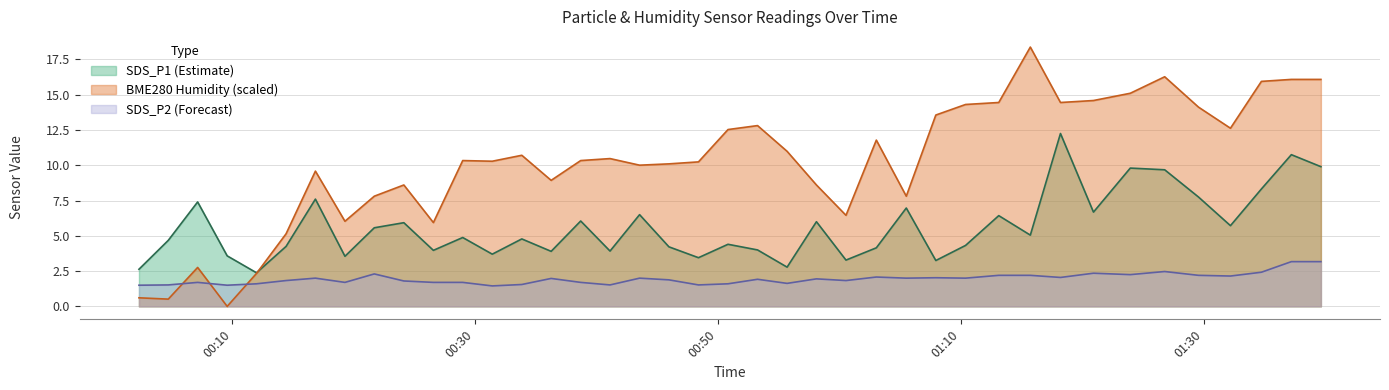

Reading right to left, what are all the values shown in this chart?

SDS_P1: 9.9	10.8	8.3	5.7	7.8	9.7	9.8	6.7	12.2	5.0	6.4	4.3	3.2	7.0	4.2	3.3	6.0	2.8	4.0	4.4	3.5	4.2	6.5	3.9	6.0	3.9	4.8	3.7	4.9	4.0	5.9	5.6	3.5	7.6	4.2	2.4	3.6	7.4	4.7	2.6
SDS_P2: 3.2	3.2	2.4	2.1	2.2	2.5	2.2	2.4	2.0	2.2	2.2	2.0	2.0	2.0	2.1	1.8	1.9	1.6	1.9	1.6	1.5	1.9	2.0	1.5	1.7	2.0	1.6	1.4	1.7	1.7	1.8	2.3	1.7	2.0	1.8	1.6	1.5	1.7	1.5	1.5
BME280_humidity: 16.1	16.1	15.9	12.6	14.1	16.3	15.1	14.6	14.4	18.4	14.4	14.3	13.6	7.8	11.8	6.5	8.6	11.0	12.8	12.5	10.2	10.1	10.0	10.5	10.3	8.9	10.7	10.3	10.3	5.9	8.6	7.8	6.0	9.6	5.1	2.3	0.0	2.8	0.5	0.6